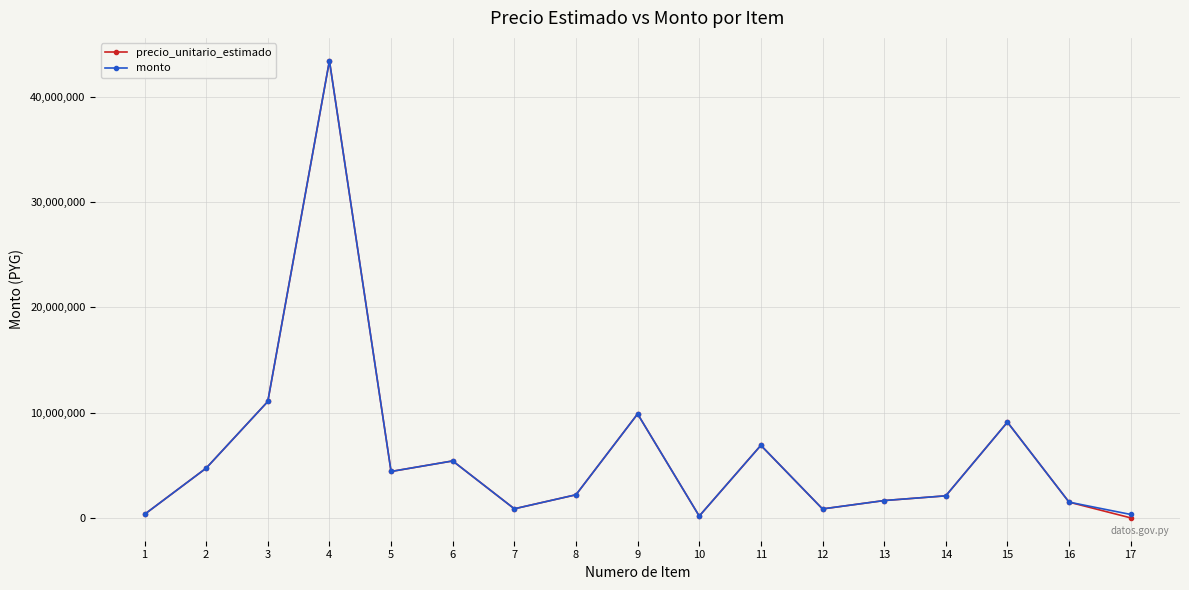

Which label corresponds to the largest value in the chart?

4